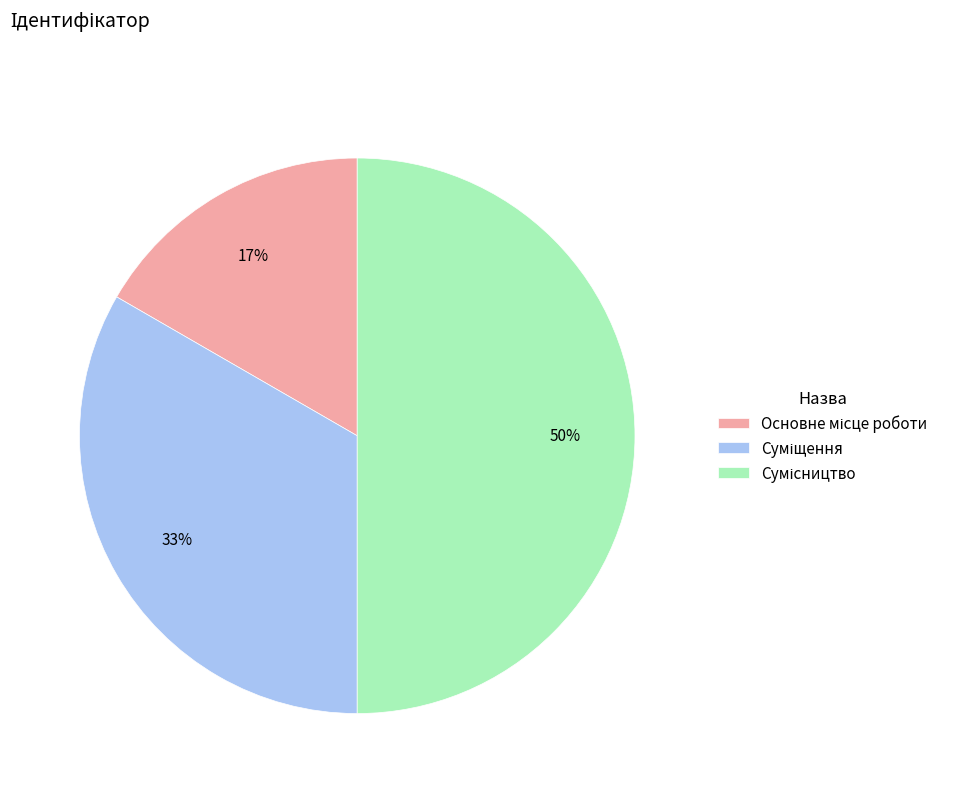

To the nearest percent, what is the difference between the largest and smallest slice percentages?

33%